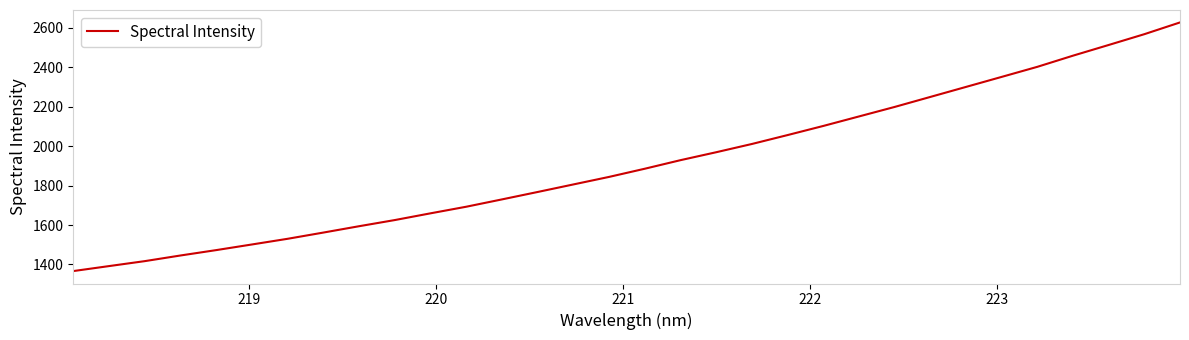

What is the maximum value shown in the chart?

2627.3